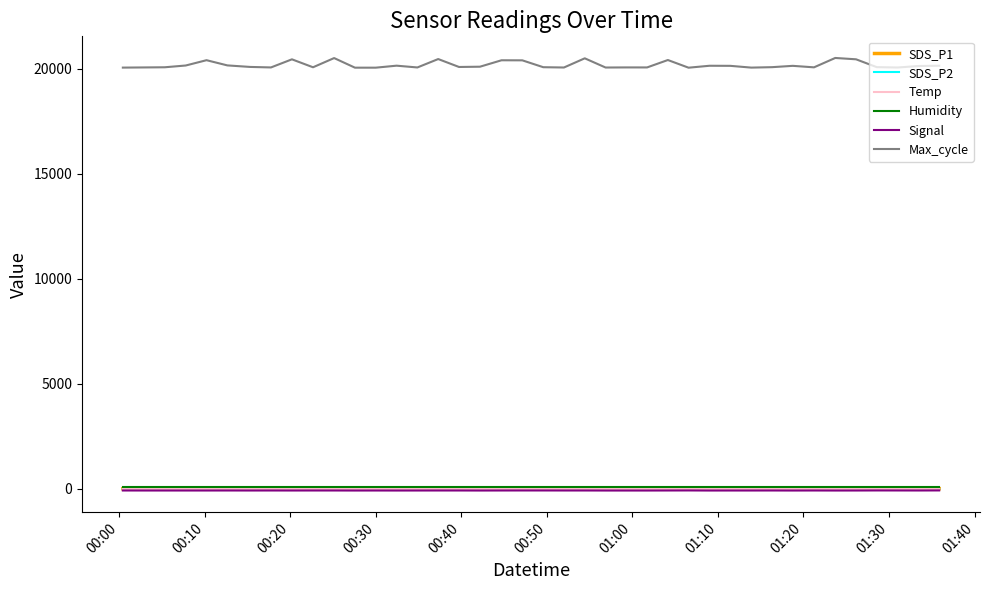

True or false: Max_cycle and Humidity intersect in this chart.

False